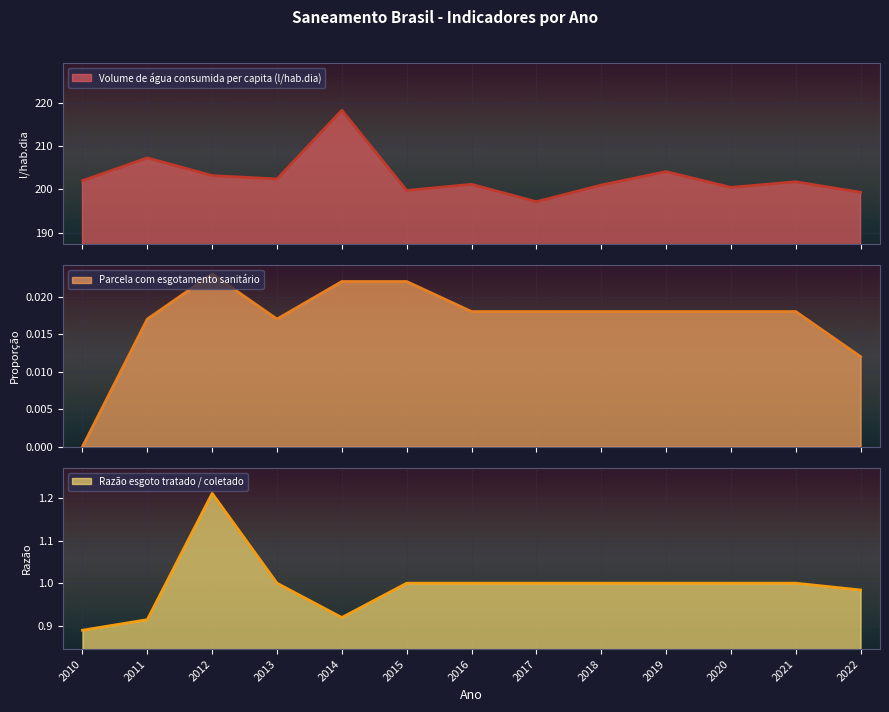

What is the approximate value of Razão esgoto tratado / coletado at 2014?

0.9